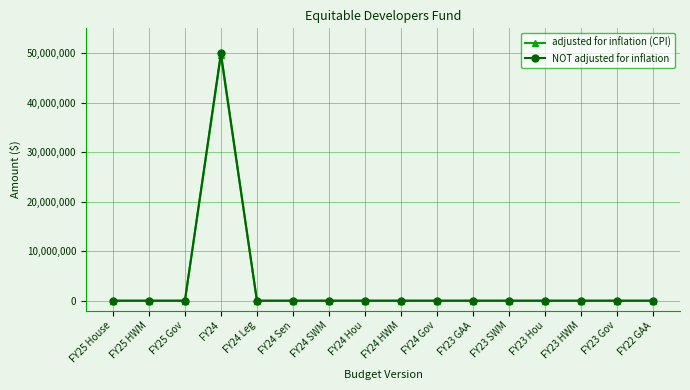

At which category is the sum across all series the highest?

FY24